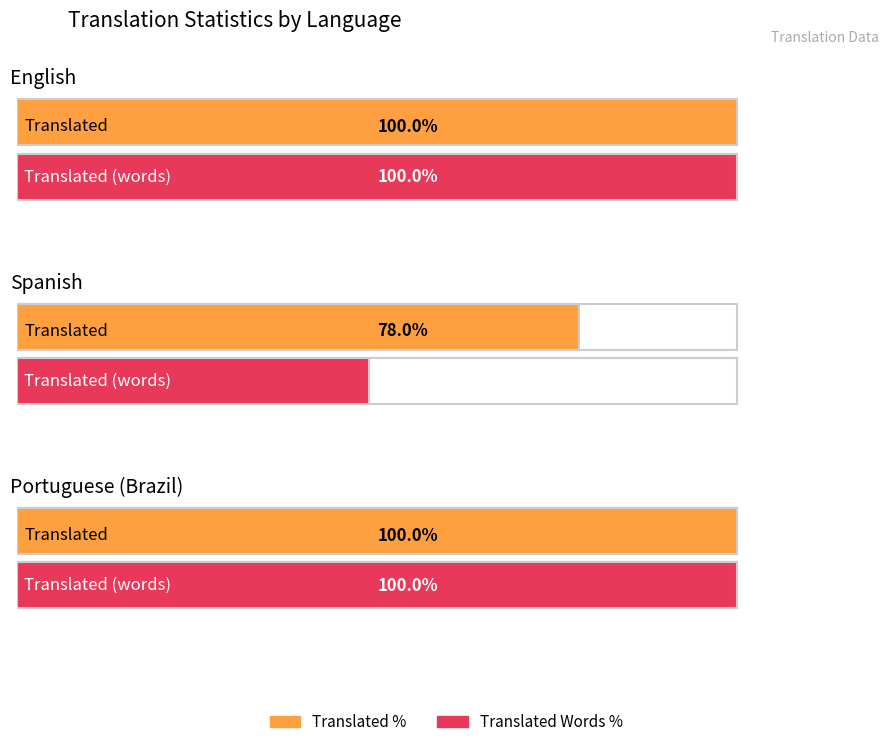

Which series has the largest total across all categories?

translated_percent